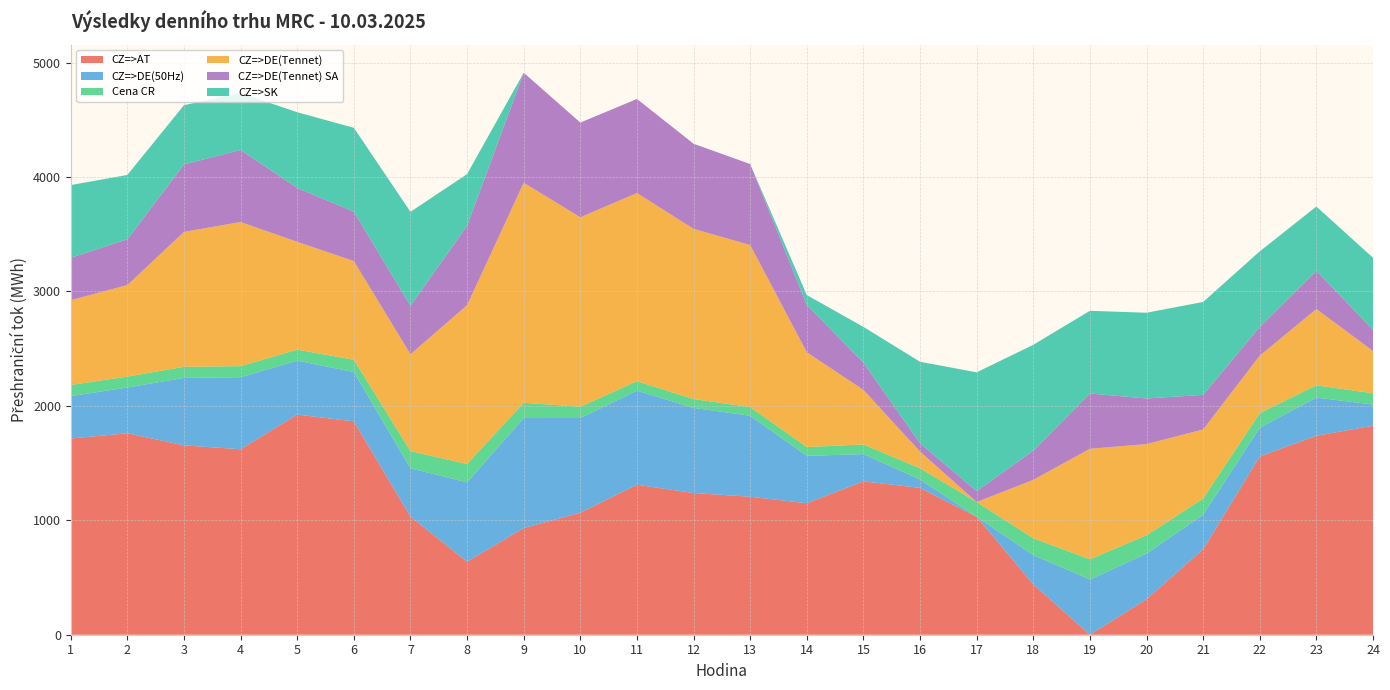

Reading right to left, transcribe all the data shown in this chart.

CZ=>AT: 24=1826.9	23=1739.2	22=1558.2	21=746.5	20=310.2	19=0.0	18=440.7	17=1030.6	16=1283.5	15=1340.6	14=1149.1	13=1206.2	12=1238.9	11=1310.8	10=1066.5	9=932.3	8=637.6	7=1031.7	6=1864.8	5=1924.5	4=1621.0	3=1655.2	2=1760.8	1=1715.1
CZ=>DE(50Hz): 24=185.0	23=333.6	22=251.2	21=301.9	20=398.7	19=483.1	18=255.1	17=0.0	16=72.9	15=238.3	14=414.1	13=707.9	12=743.9	11=822.3	10=827.7	9=961.5	8=694.4	7=423.4	6=431.1	5=471.3	4=629.8	3=589.7	2=400.0	1=370.5
Cena CR: 24=98.2	23=107.2	22=127.4	21=142.0	20=160.0	19=176.2	18=147.7	17=129.3	16=98.6	15=84.3	14=77.3	13=76.0	12=76.9	11=82.9	10=98.9	9=133.8	8=159.8	7=149.6	6=107.8	5=95.8	4=96.9	3=96.7	2=95.6	1=97.3
CZ=>DE(Tennet): 24=370.0	23=667.2	22=502.5	21=603.8	20=797.4	19=966.1	18=510.3	17=0.0	16=145.8	15=476.6	14=828.1	13=1415.8	12=1487.9	11=1644.6	10=1655.5	9=1923.0	8=1388.7	7=846.8	6=862.3	5=942.5	4=1259.6	3=1179.4	2=799.9	1=741.1
CZ=>DE(Tennet) SA: 24=185.0	23=333.6	22=251.3	21=301.9	20=398.7	19=483.0	18=255.2	17=95.6	16=72.9	15=238.3	14=414.0	13=707.9	12=744.0	11=822.3	10=827.8	9=961.5	8=694.3	7=423.4	6=431.2	5=471.2	4=629.8	3=589.7	2=399.9	1=370.6
CZ=>SK: 24=629.7	23=561.9	22=660.6	21=812.5	20=749.3	19=723.0	18=925.0	17=1038.0	16=712.1	15=312.6	14=86.1	13=0.0	12=0.0	11=0.0	10=0.0	9=0.0	8=451.5	7=821.4	6=733.5	5=661.7	4=497.2	3=518.0	2=562.7	1=635.6